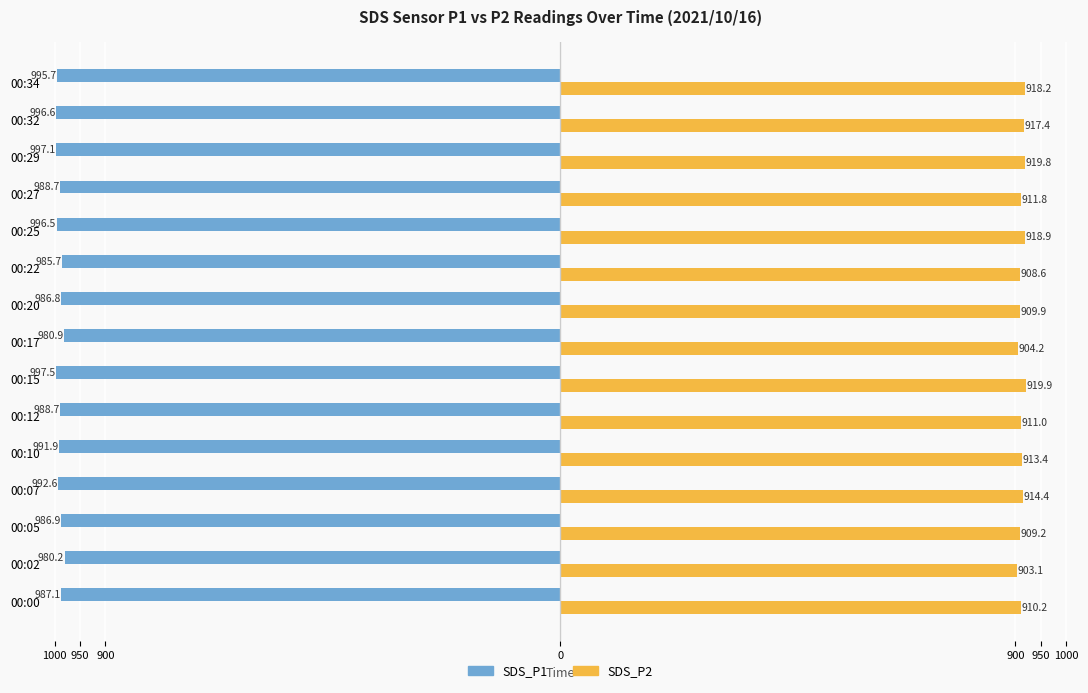

What are all the series names shown in the legend?

SDS_P1, SDS_P2